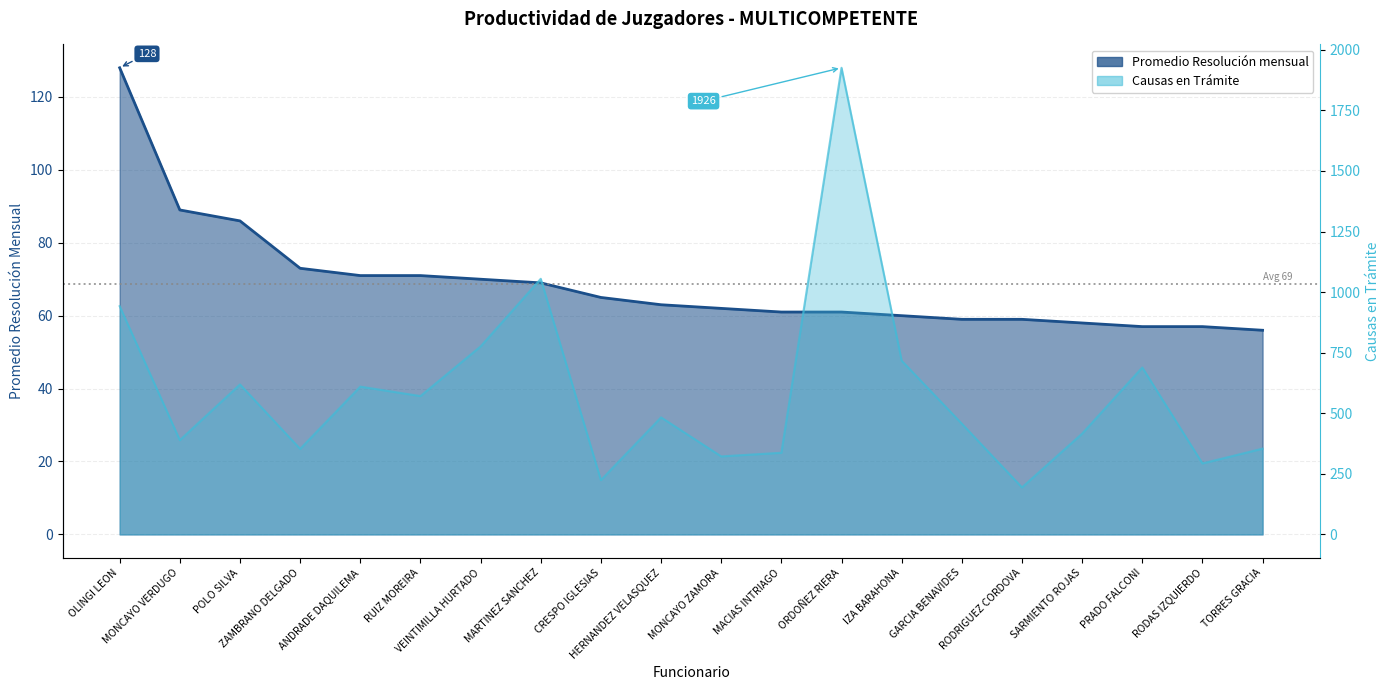

Reading left to right, transcribe all the data shown in this chart.

Promedio Resolución mensual: 128	89	86	73	71	71	70	69	65	63	62	61	61	60	59	59	58	57	57	56
Causas en Trámite: 942	389	619	353	610	571	776	1055	224	483	322	337	1926	717	457	194	416	689	293	354